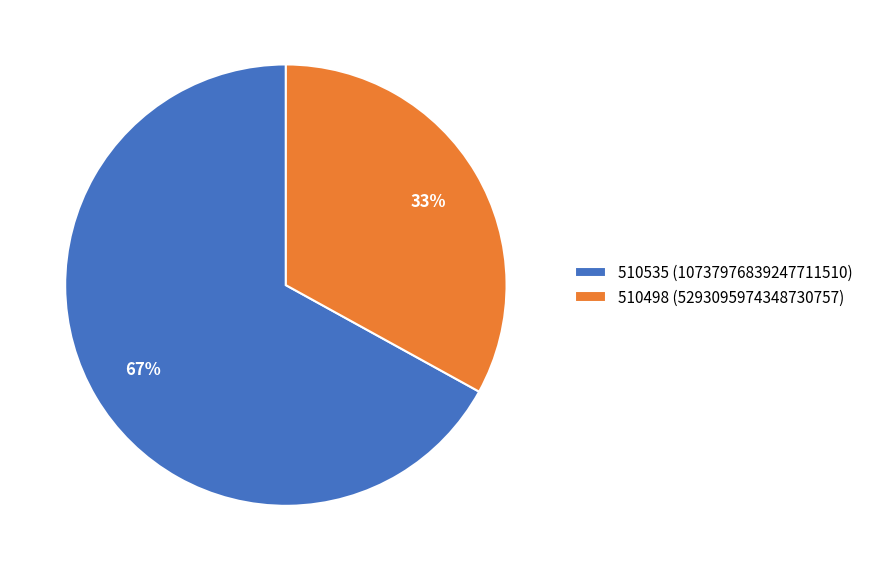

Which category has the smallest portion of the pie?

510498